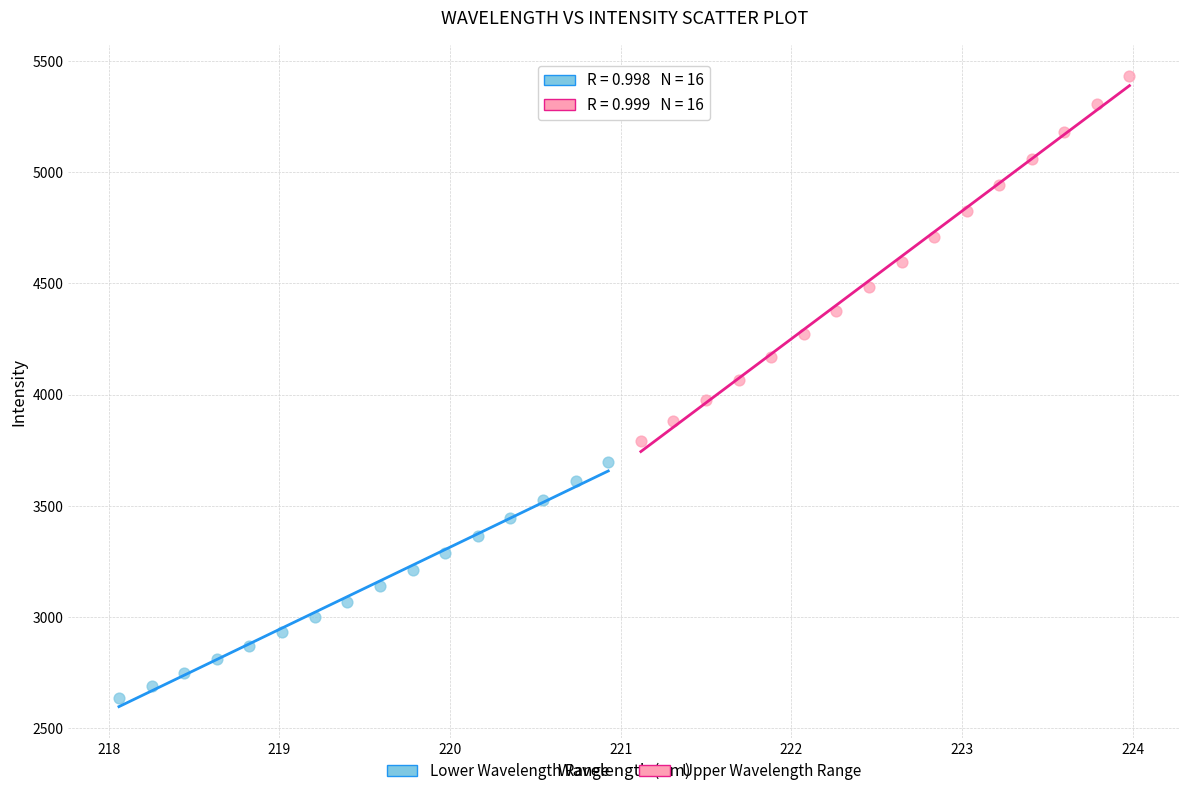

Which series has the largest Y range (max minus min)?

Upper Wavelength Range